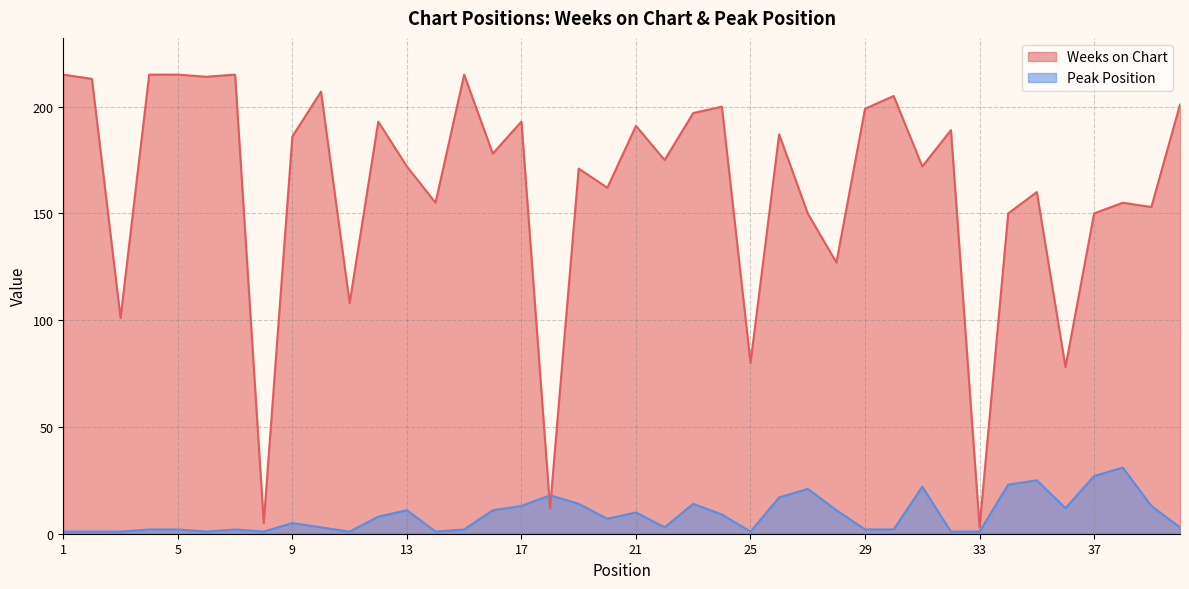

Which series has the widest spread of values?

Weeks on Chart